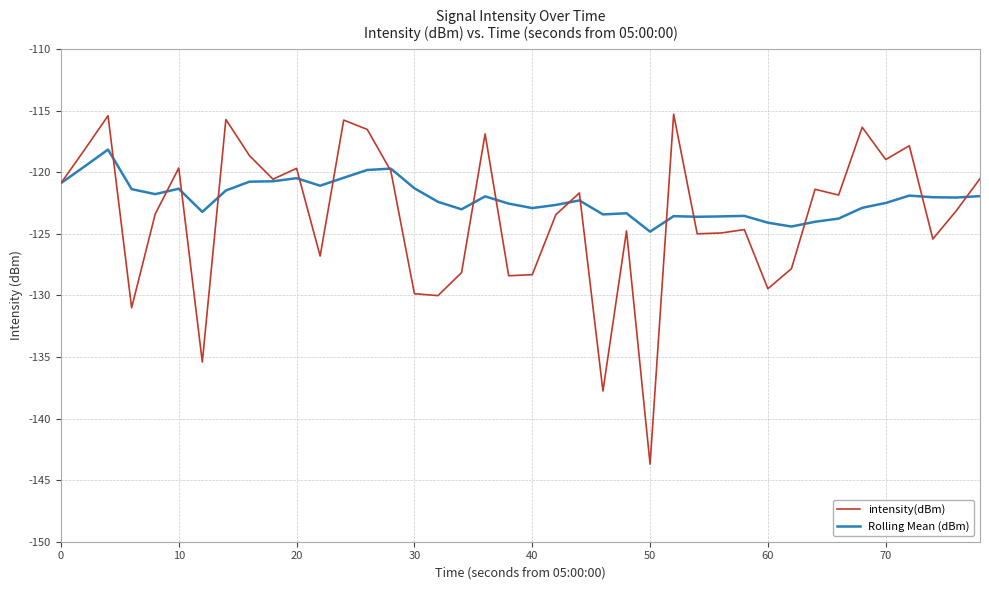

What is the minimum value for Rolling Mean (dBm)?

-124.8